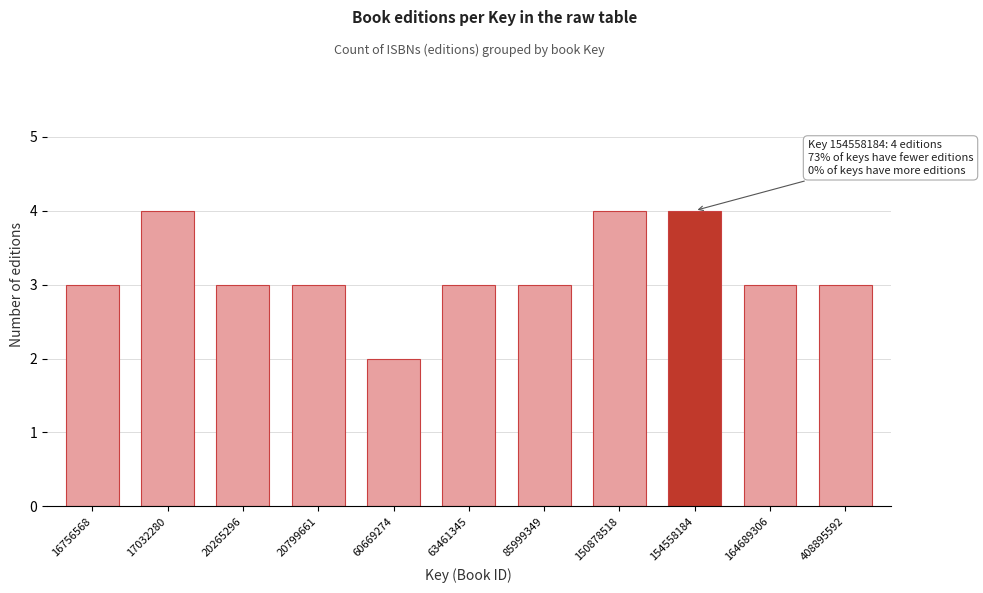

Reading left to right, transcribe all the data shown in this chart.

3	4	3	3	2	3	3	4	4	3	3